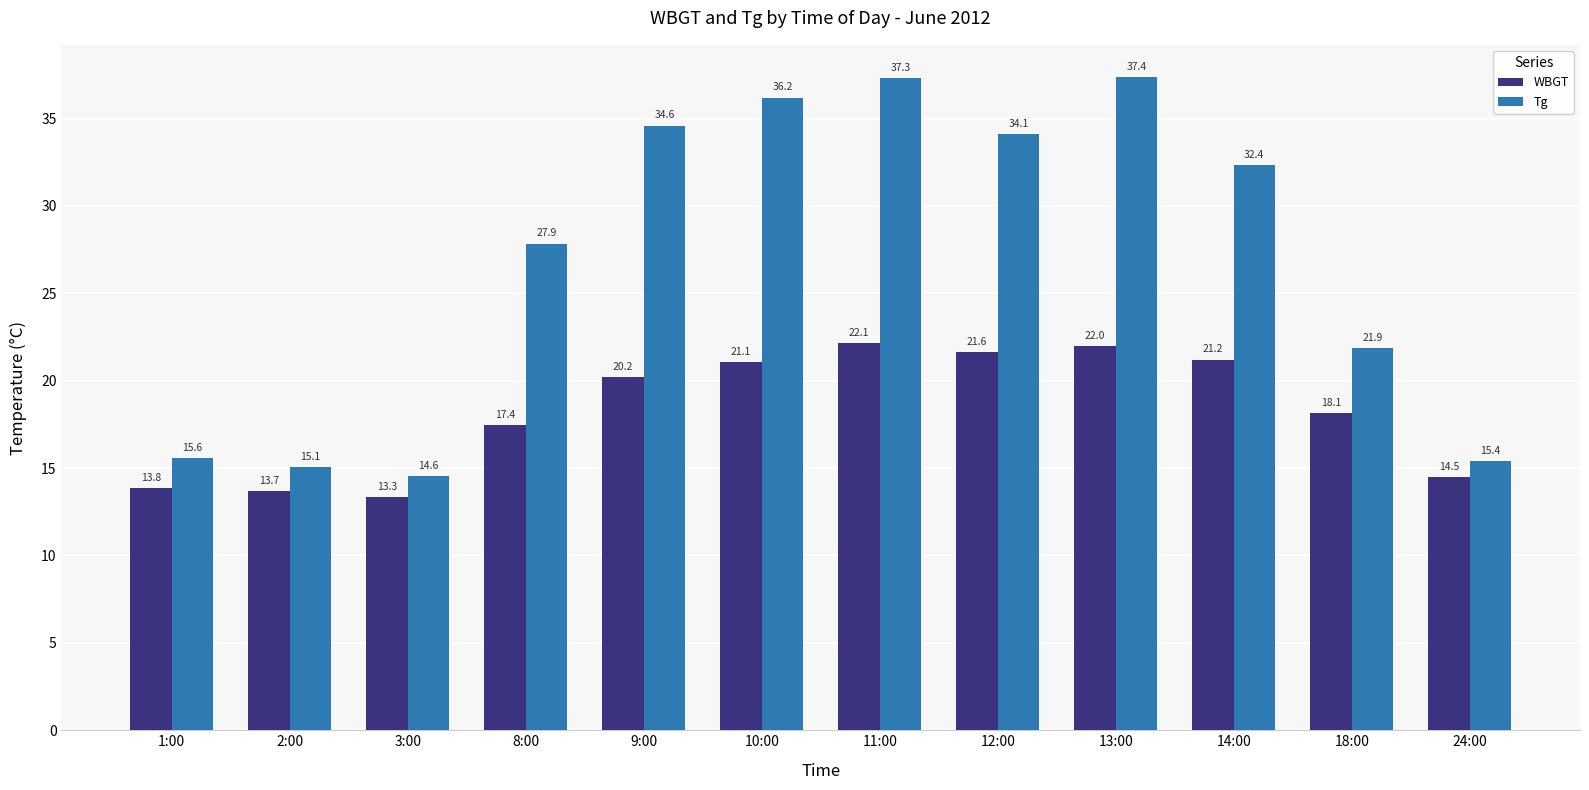

Which category has the highest value across all series?

13:00